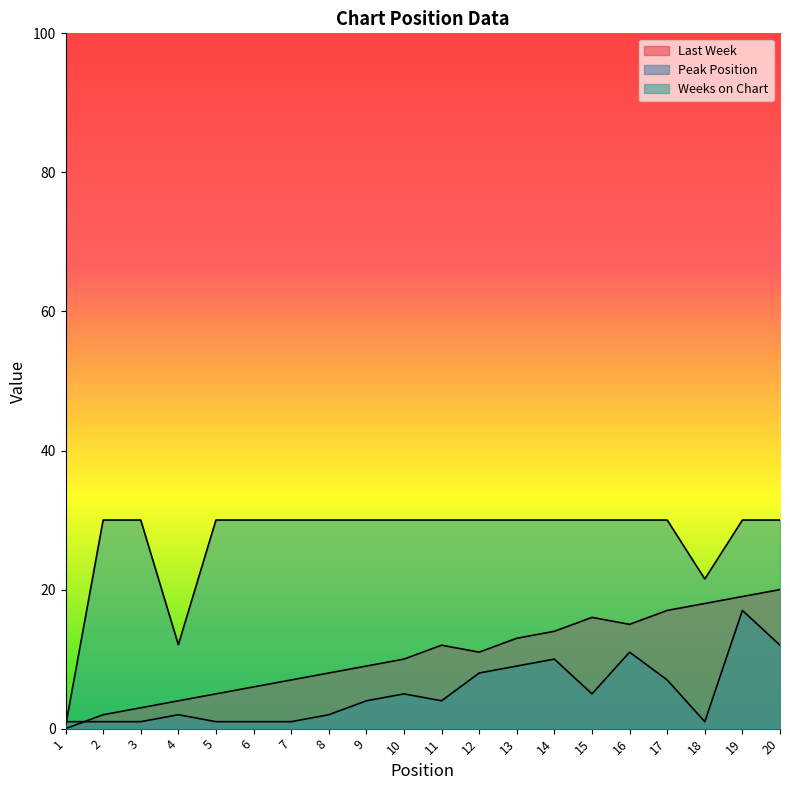

What is the sum of the Peak Position values at 18 and 16?

12.0